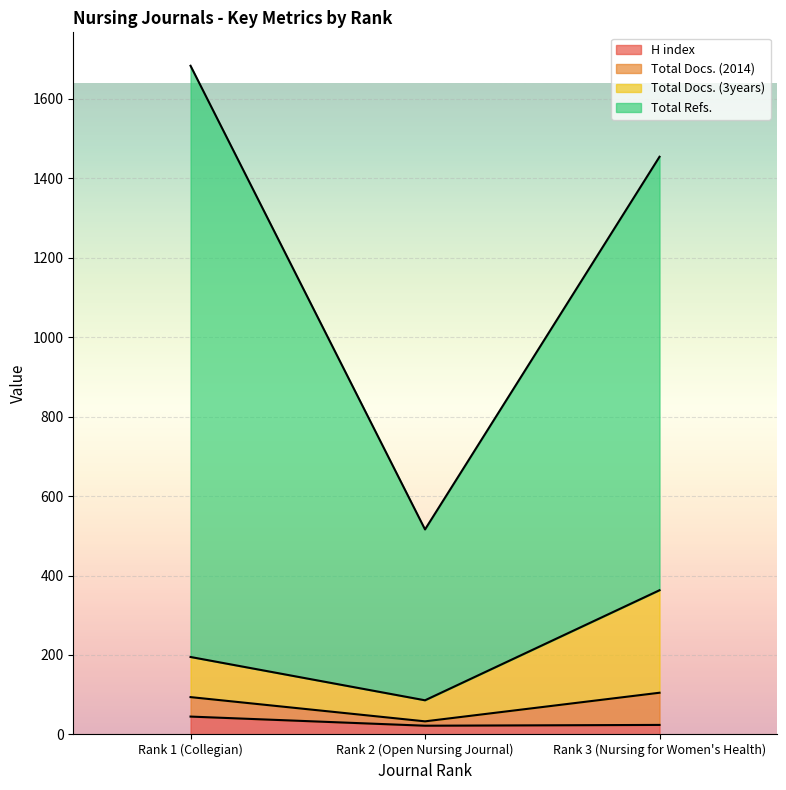

What is the difference between the maximum and minimum values in the H index series?

23